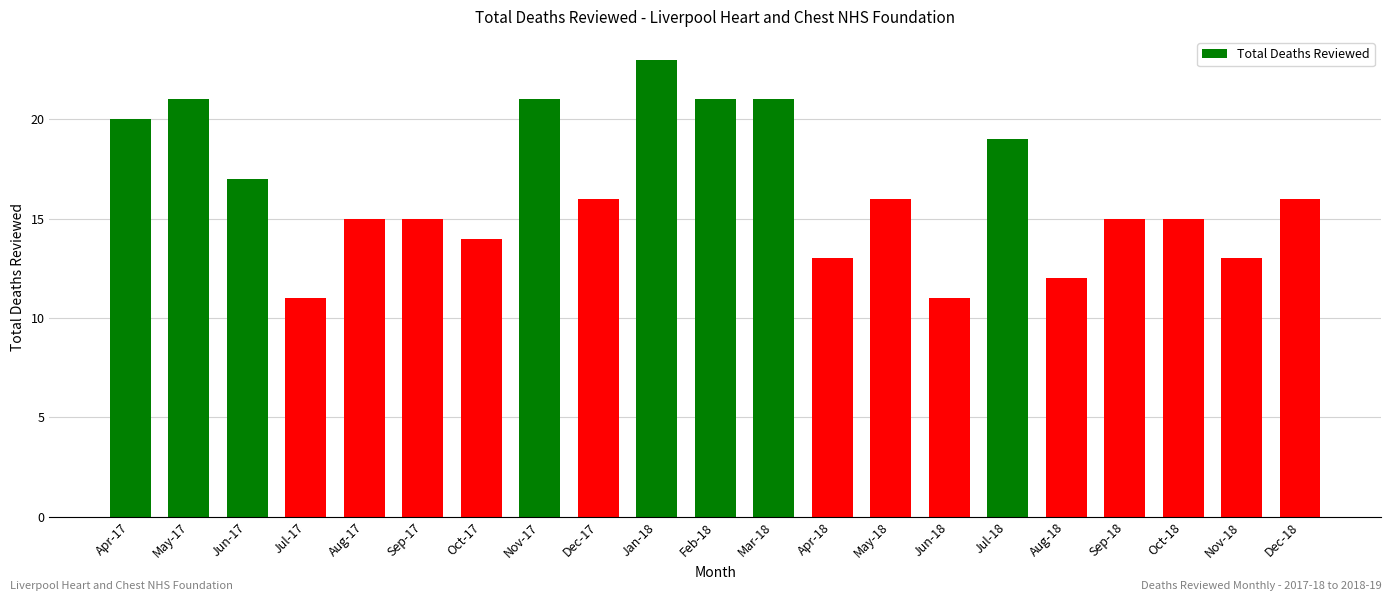

The chart shows a value of 36 at Mar-18. True or false?

False